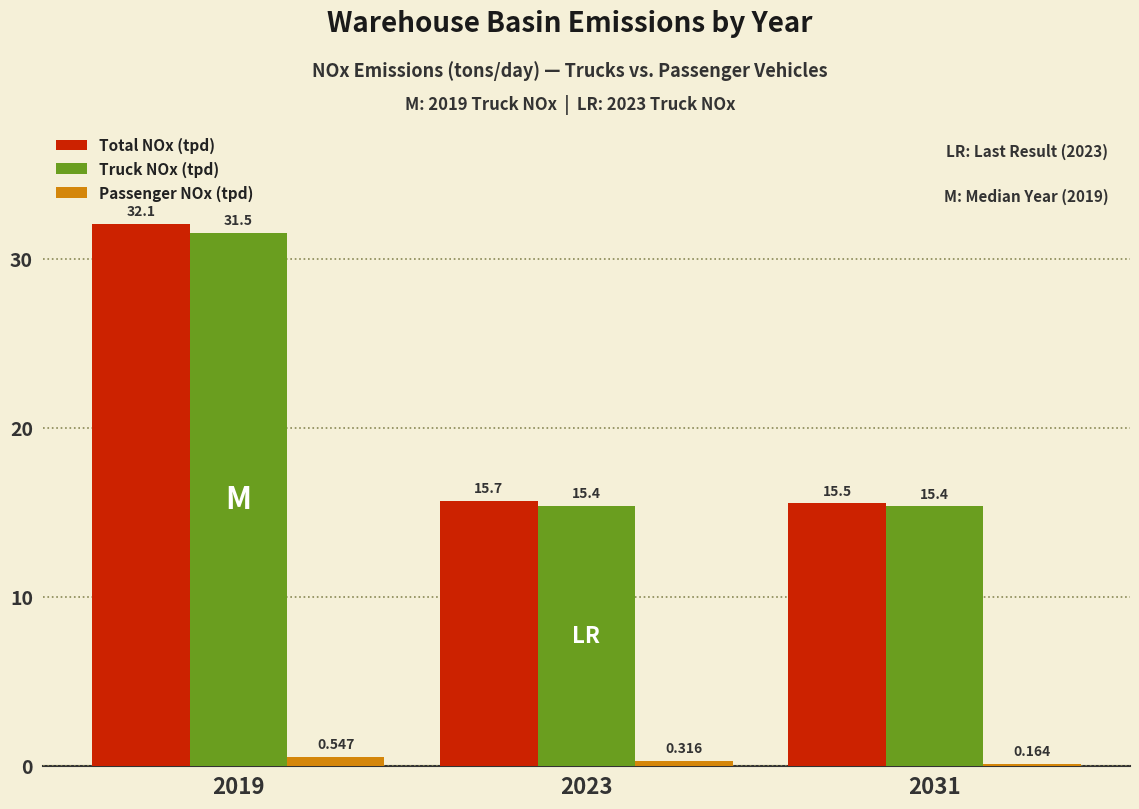

Rank the series at 2031 from lowest to highest value.

Passenger NOx (tpd), Truck NOx (tpd), Total NOx (tpd)